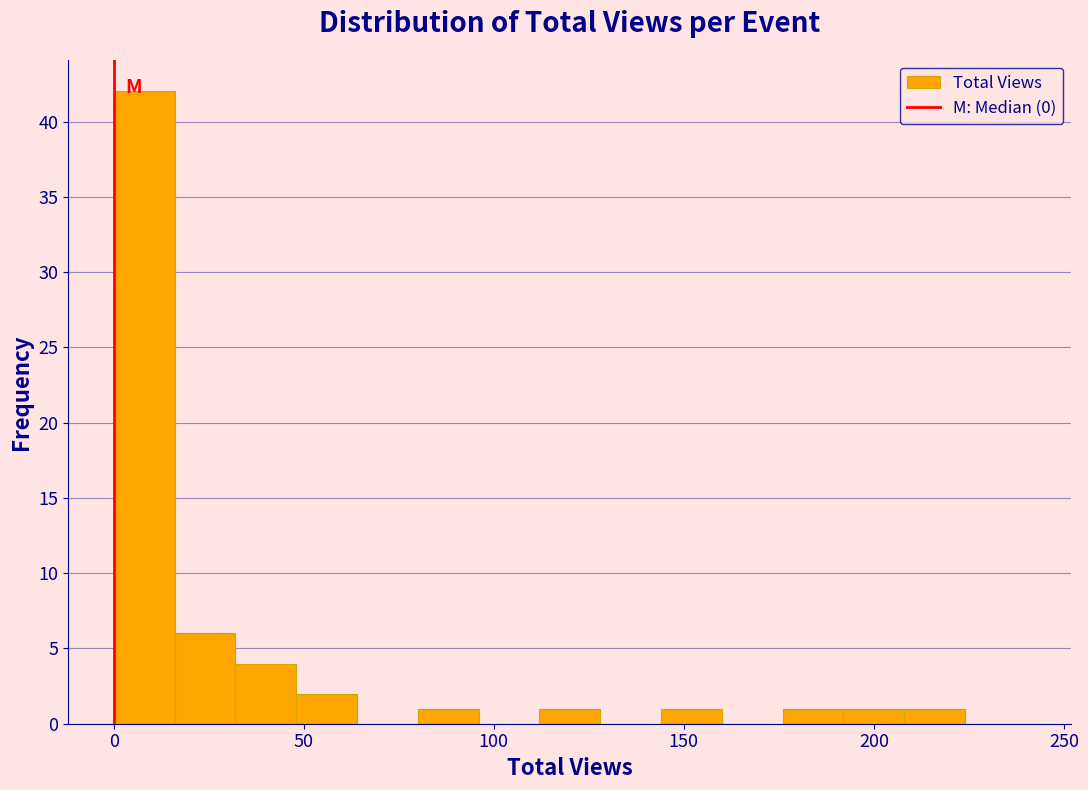

Around what value on the x-axis is the tallest bar? Give the approximate position of its centre, as read against the axis.

10